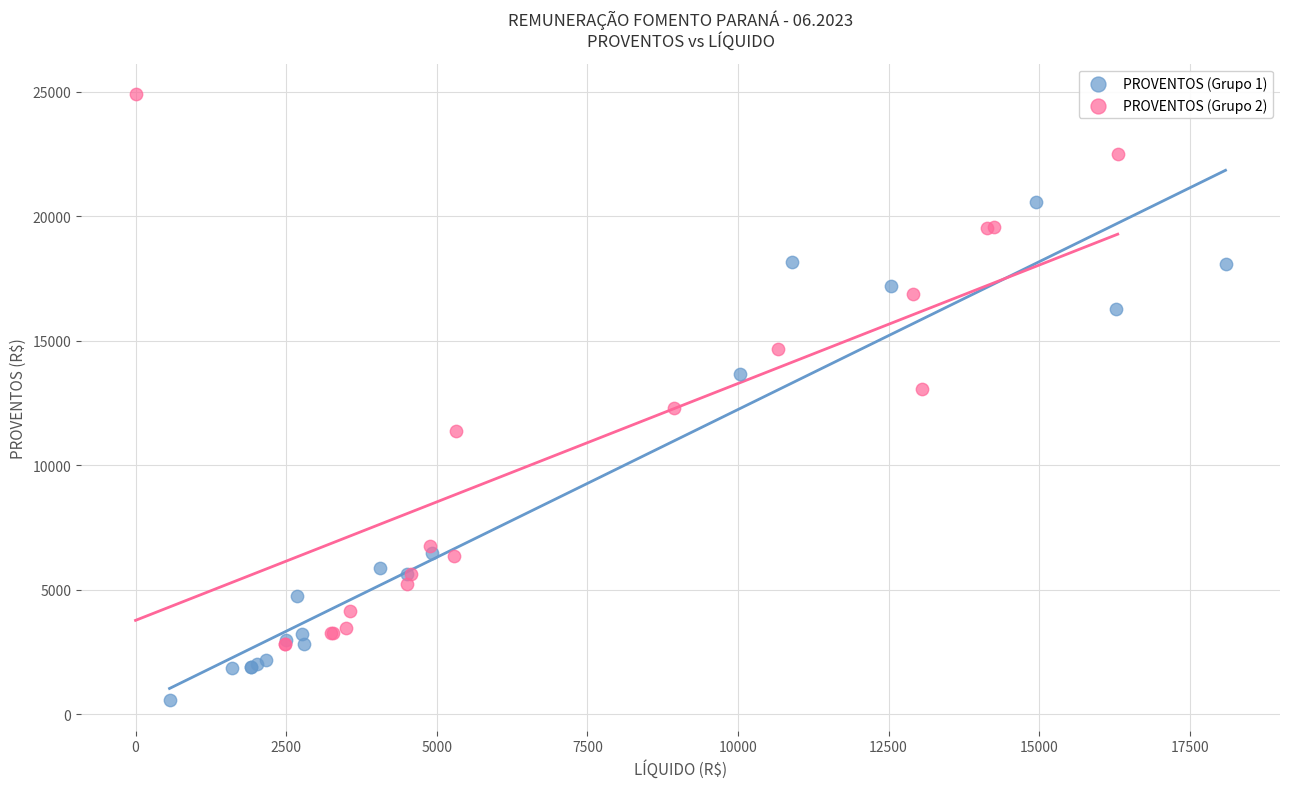

Which series reaches the maximum Y coordinate?

PROVENTOS (Grupo 2)